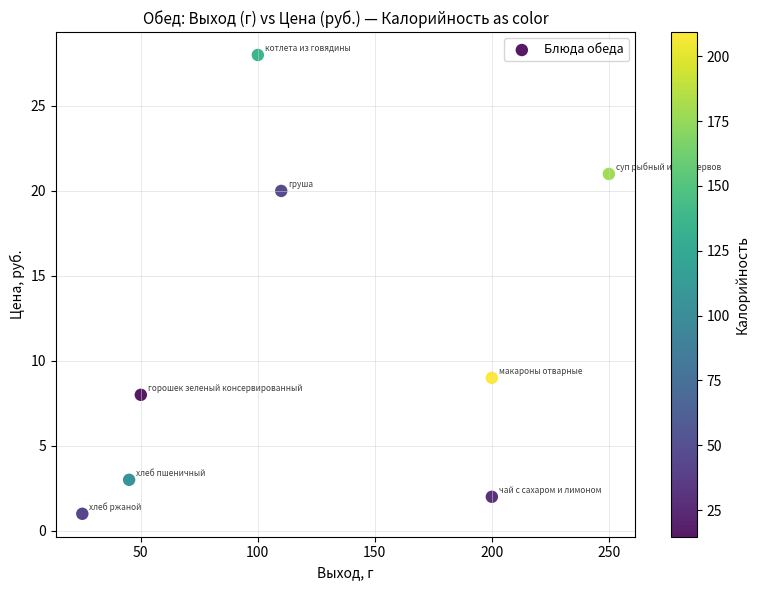

What Y value in the scatter plot is closest to 14?

9